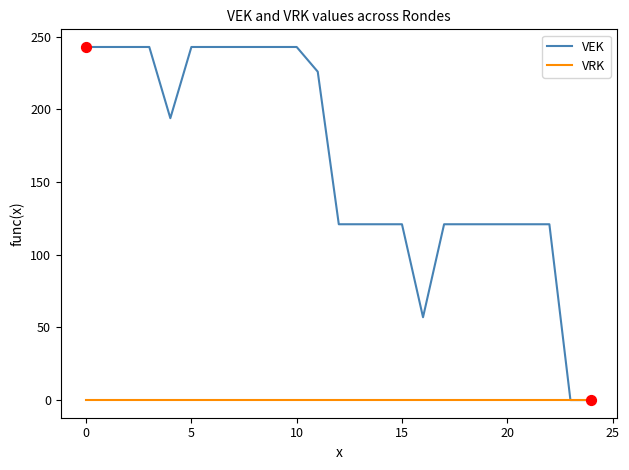

Which series has the largest total across all categories?

VEK